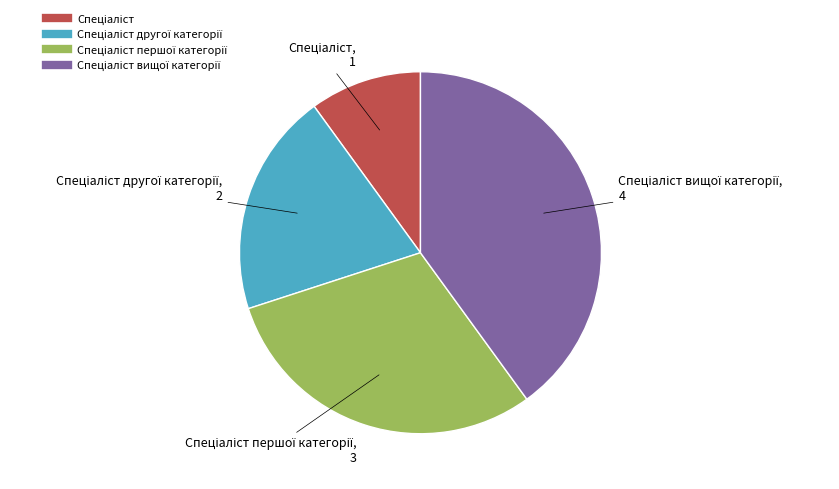

Is there any slice that represents more than half of the pie?

No